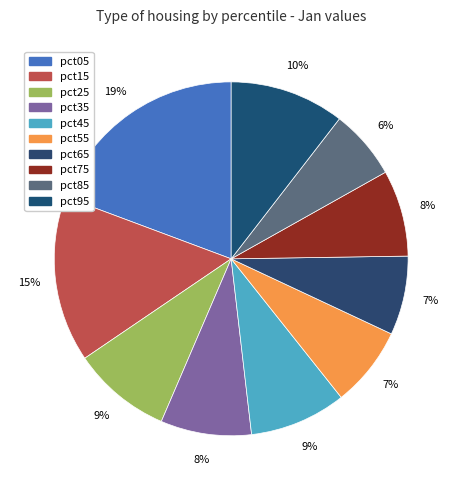

To the nearest percent, what portion does pct35 represent?

8%